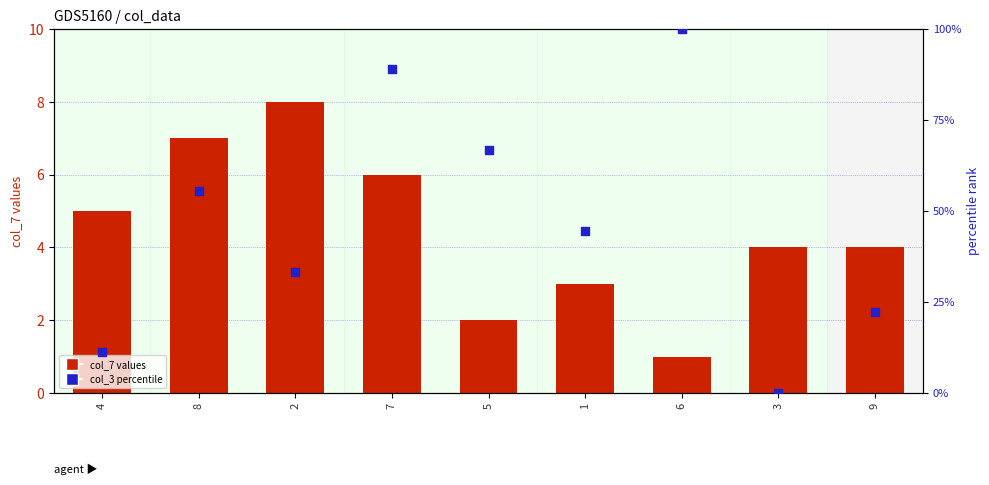

Which series has the largest total across all categories?

col_3 percentile